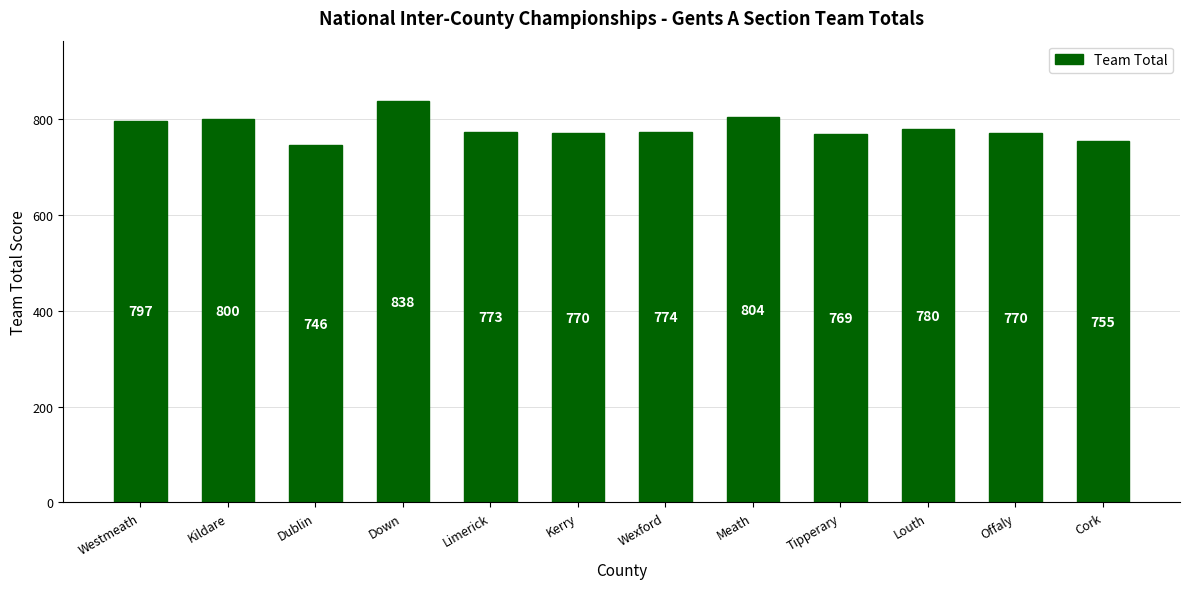

What position from the right is Offaly?

2